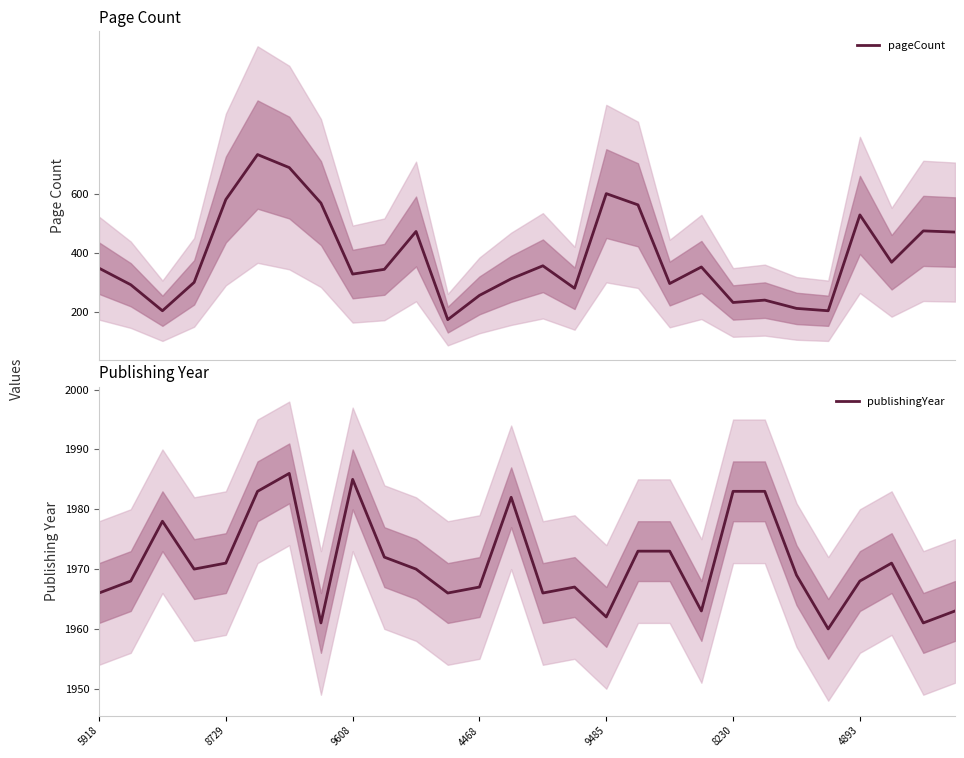

What are all the series names shown in the legend?

pageCount, publishingYear